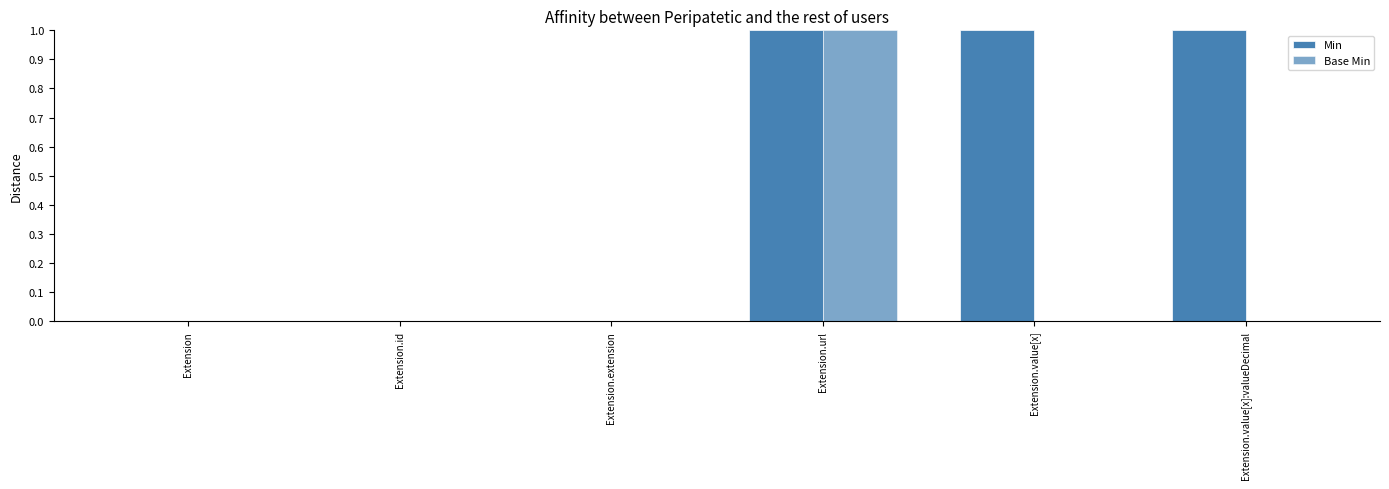

How many data points does each series have?

6